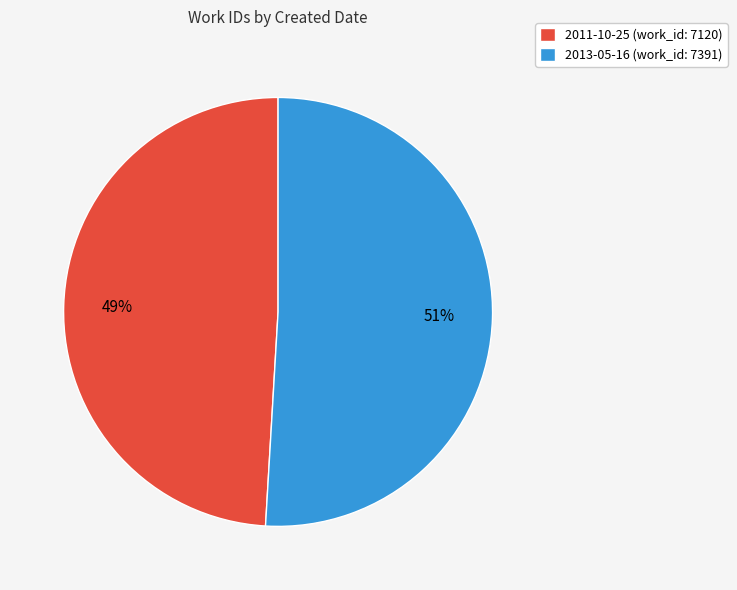

To the nearest percent, what is the average slice percentage?

50%